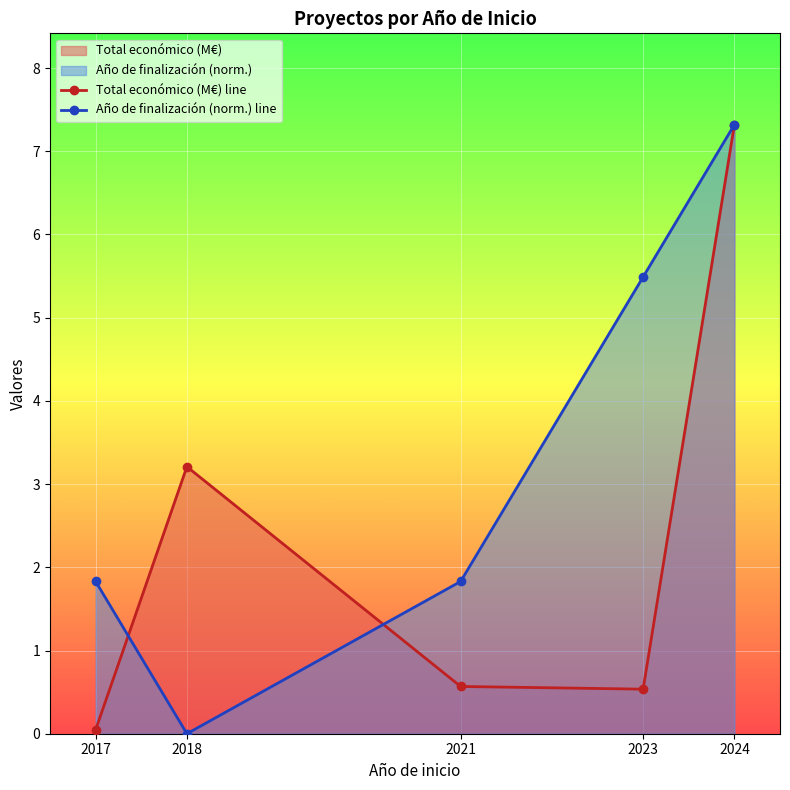

Which series has the widest spread of values?

Año de finalización (norm.) line